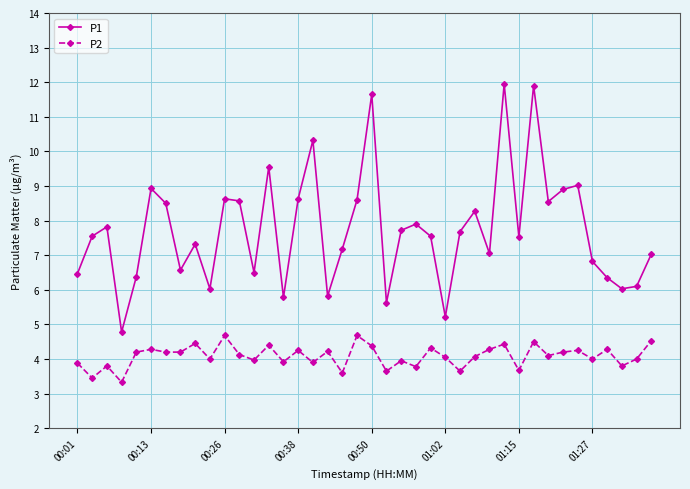

Which series has the largest range (max minus min)?

P1